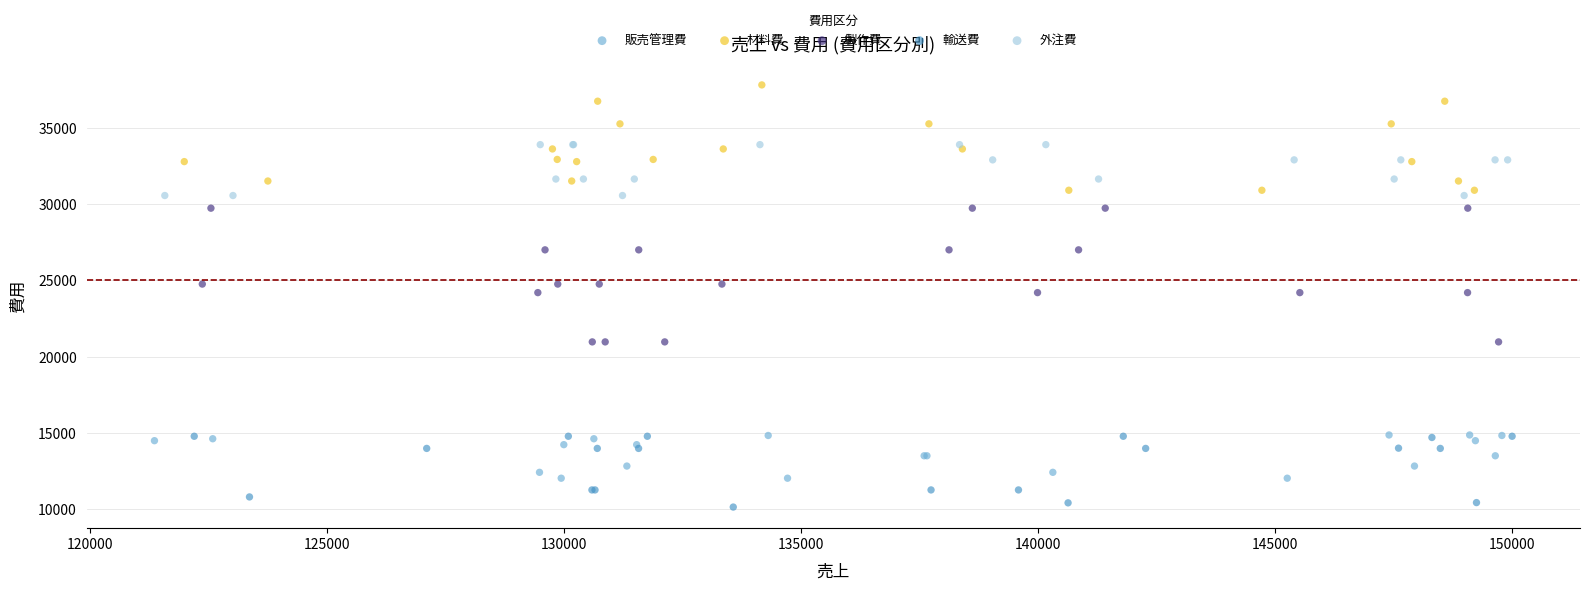

Which series contains the lowest Y value?

輸送費